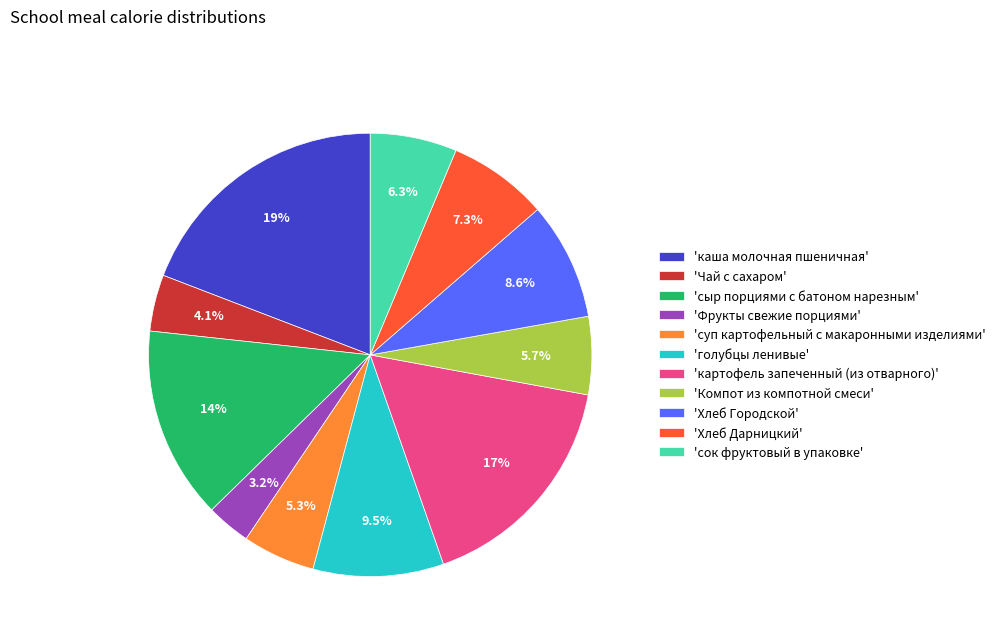

To the nearest percent, what is the average slice percentage?

9%